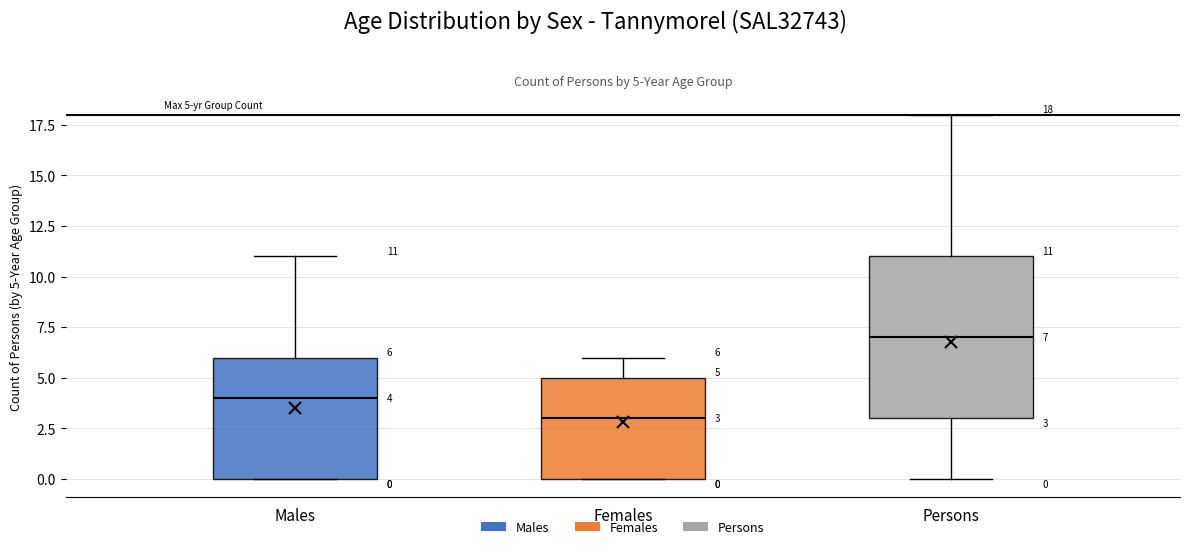

Which box has the lowest median line?

Females